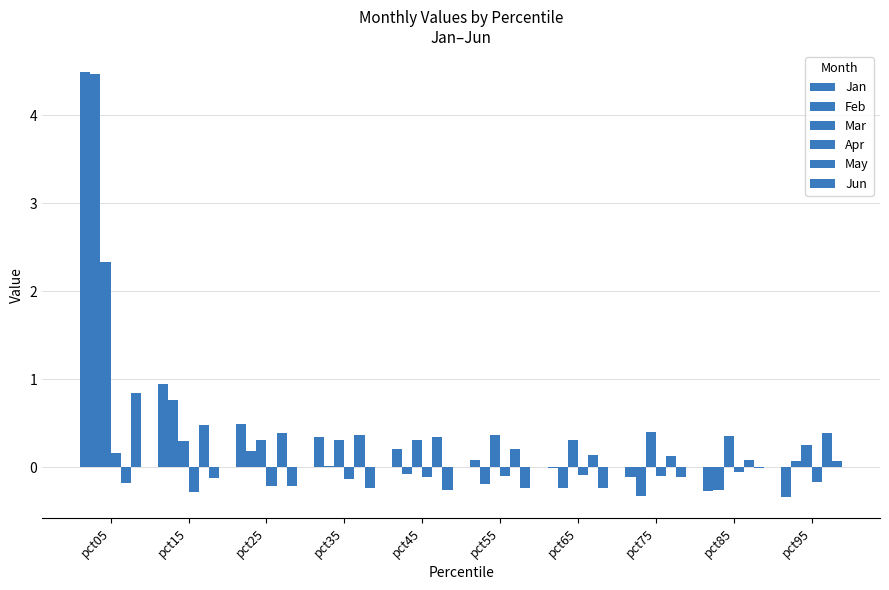

The May series shows -0.3 at pct05. True or false?

False